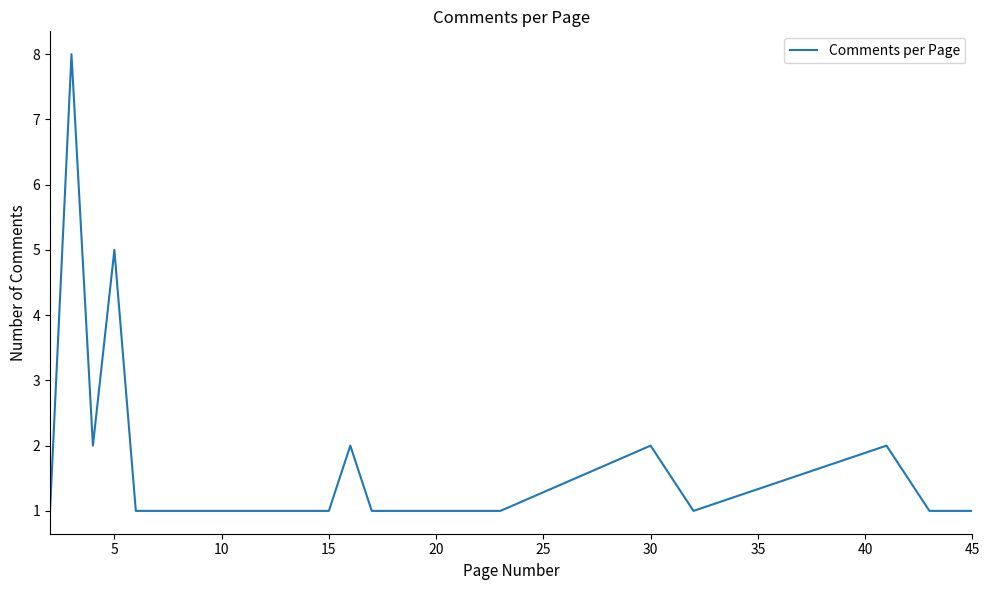

What is the maximum value shown in the chart?

8